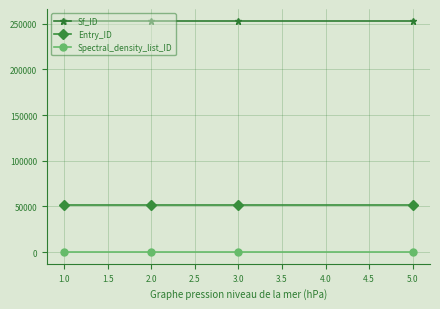

What is the sum of all Sf_ID values?

1013560